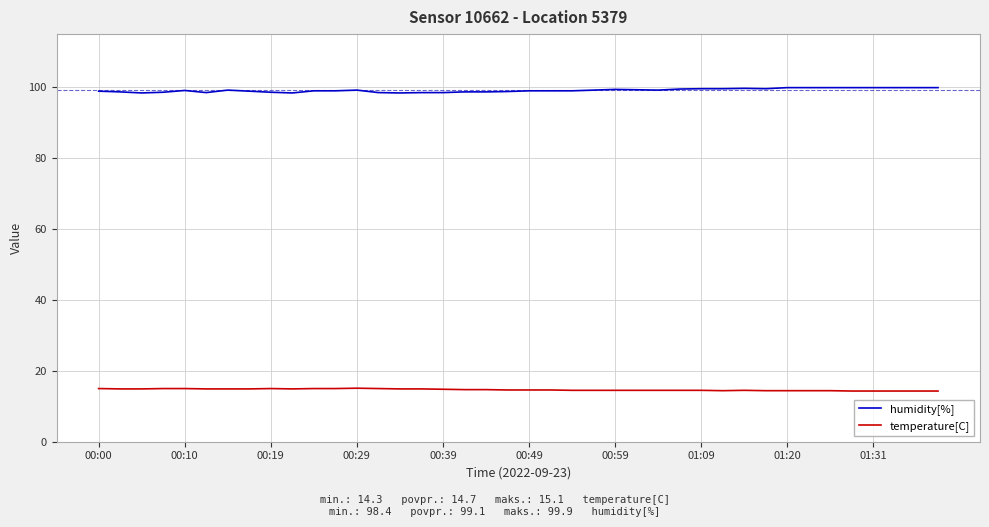

True or false: temperature[C] and humidity[%] intersect in this chart.

False